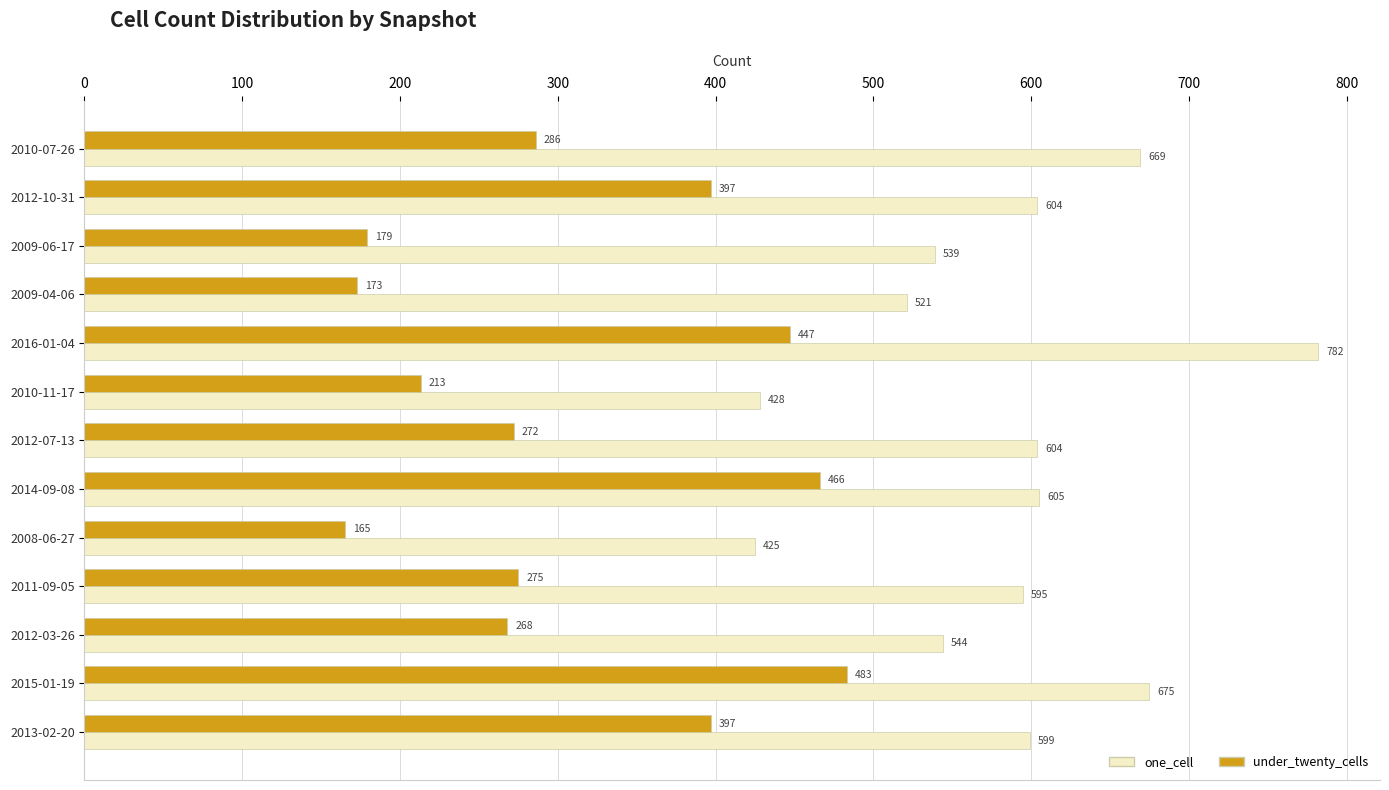

What are all the series names shown in the legend?

one_cell, under_twenty_cells